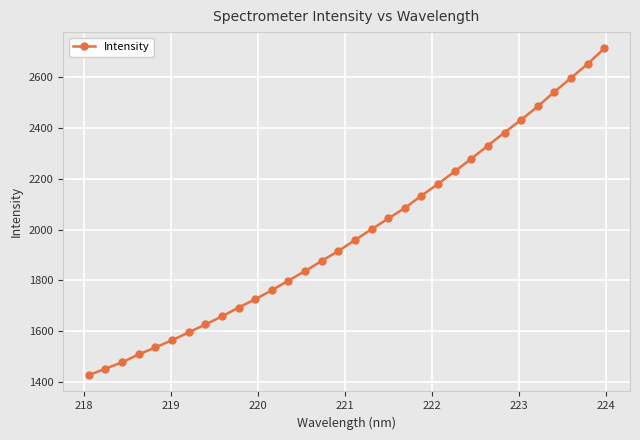

What is the smallest value displayed?

1426.6